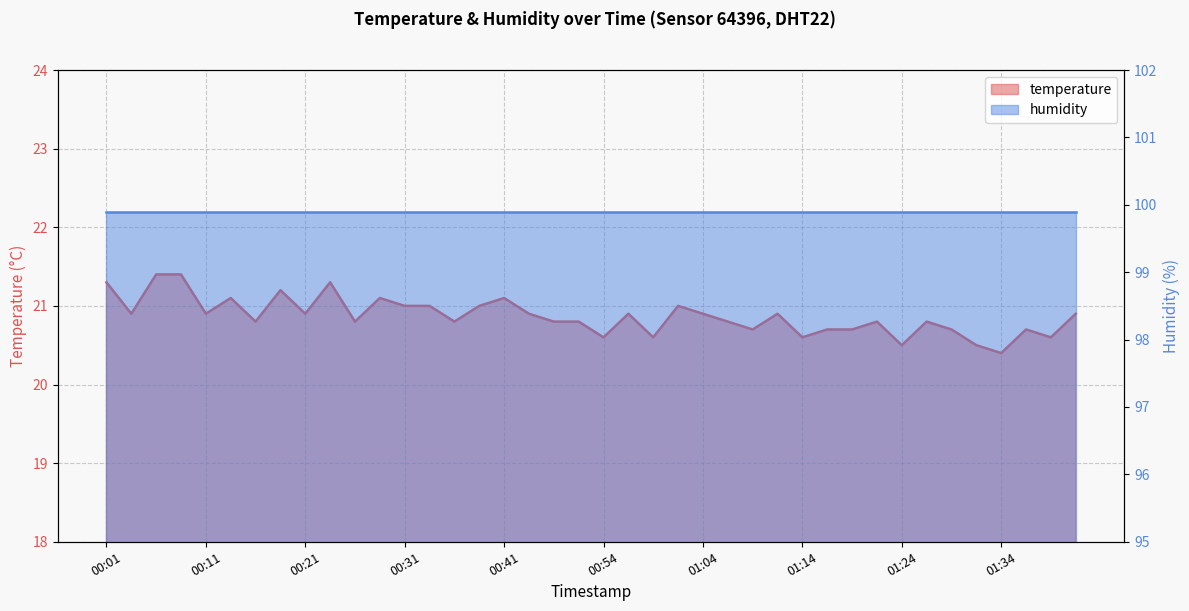

Which has a higher value, 01:29 or 01:41?

01:41